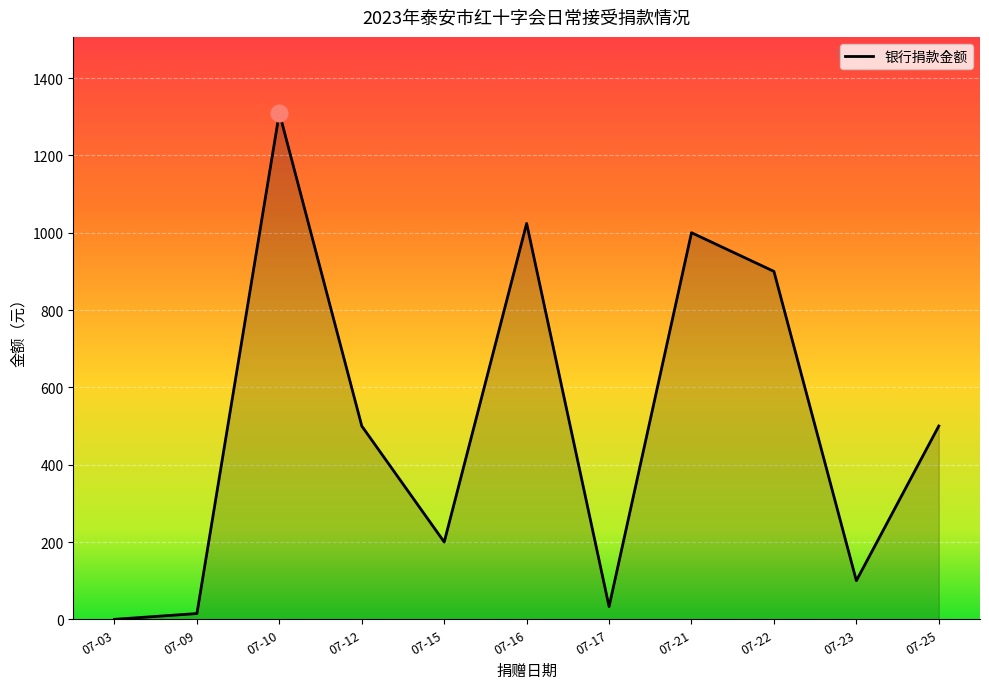

Between 07-16 and 07-17, which is larger?

07-16